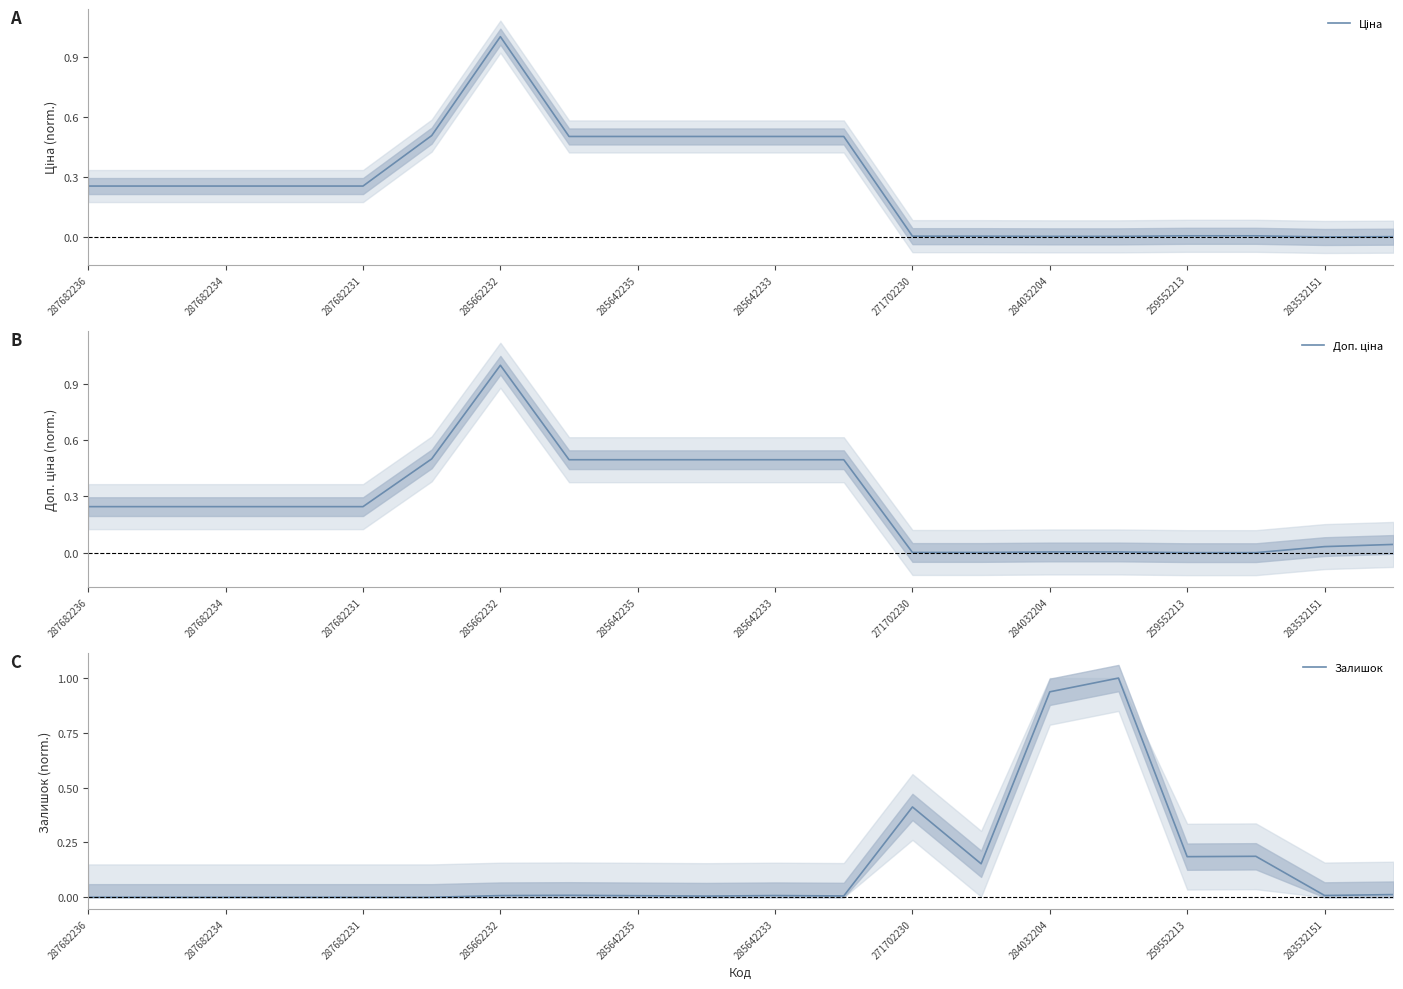

Rank the series by their maximum value, from highest to lowest.

Ціна, Доп. ціна, Залишок